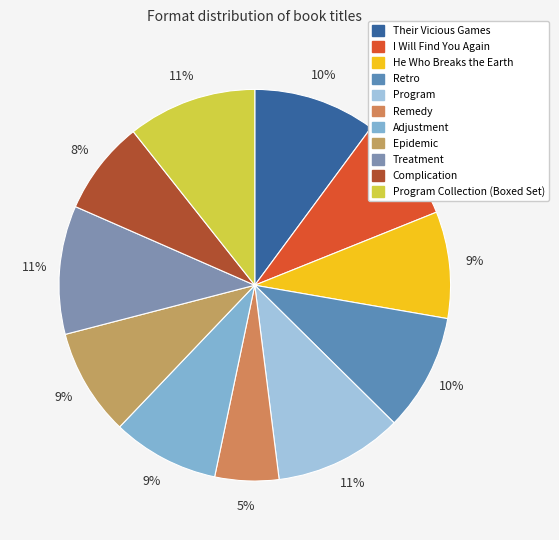

To the nearest percent, what portion does Remedy represent?

5%